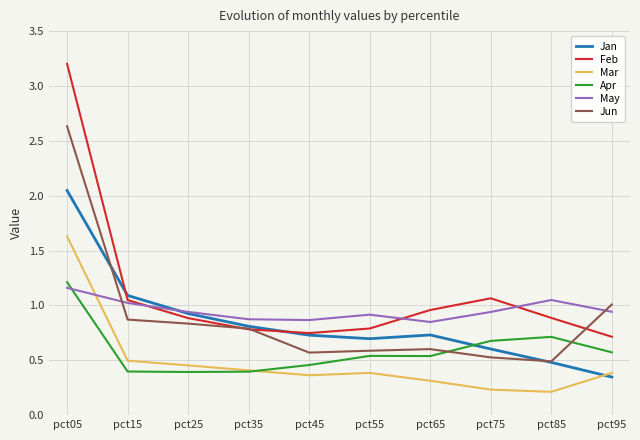

At which category is the sum across all series the highest?

pct05